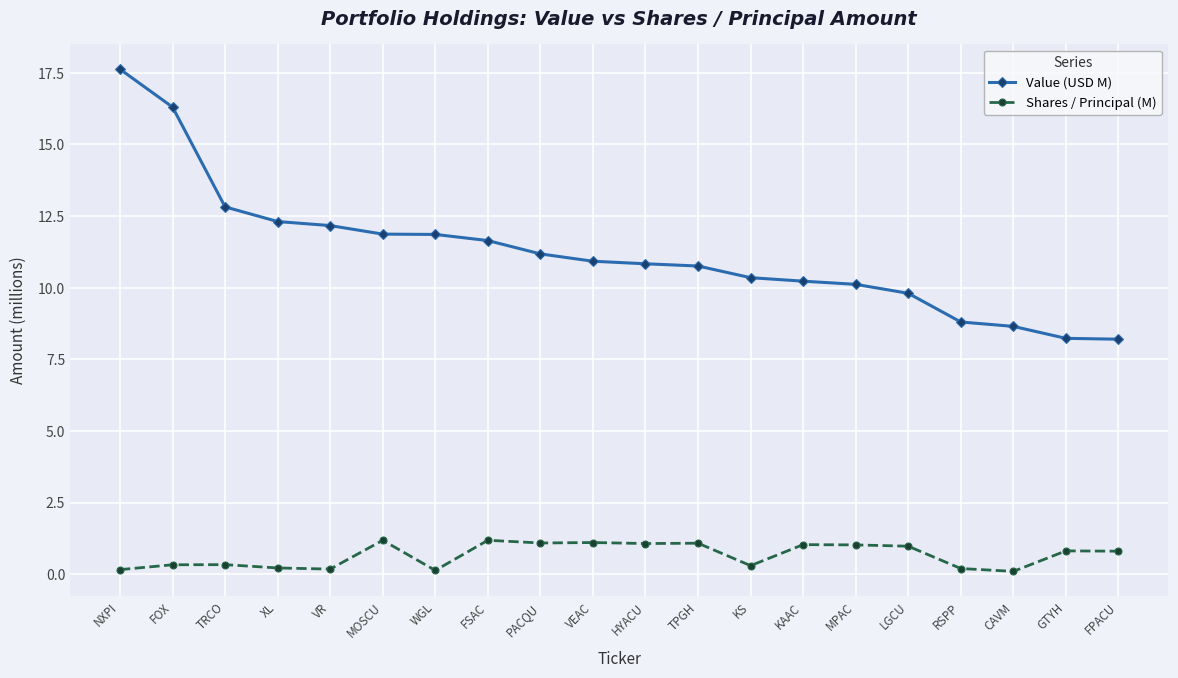

True or false: Shares / Principal (M) and Value (USD M) intersect in this chart.

False